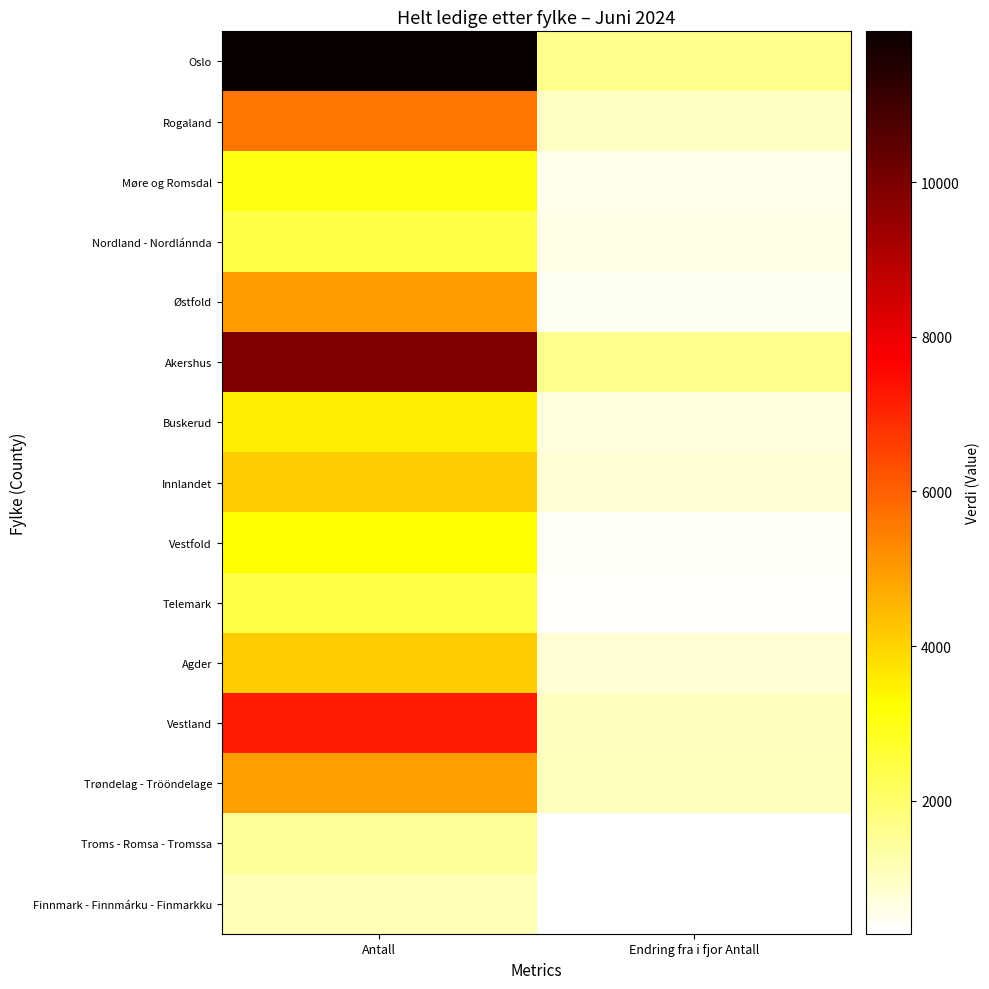

Reading left to right, extract all data points from this chart.

Oslo: Antall=11952	Endring fra i fjor Antall=1645
Rogaland: Antall=5625	Endring fra i fjor Antall=1004
Møre og Romsdal: Antall=3040	Endring fra i fjor Antall=515
Nordland - Nordlánnda: Antall=2449	Endring fra i fjor Antall=584
Østfold: Antall=4936	Endring fra i fjor Antall=451
Akershus: Antall=9926	Endring fra i fjor Antall=1615
Buskerud: Antall=3559	Endring fra i fjor Antall=659
Innlandet: Antall=4110	Endring fra i fjor Antall=794
Vestfold: Antall=3288	Endring fra i fjor Antall=390
Telemark: Antall=2464	Endring fra i fjor Antall=341
Agder: Antall=4144	Endring fra i fjor Antall=809
Vestland: Antall=7189	Endring fra i fjor Antall=1041
Trøndelag - Trööndelage: Antall=4908	Endring fra i fjor Antall=1099
Troms - Romsa - Tromssa: Antall=1500	Endring fra i fjor Antall=302
Finnmark - Finnmárku - Finmarkku: Antall=1107	Endring fra i fjor Antall=280